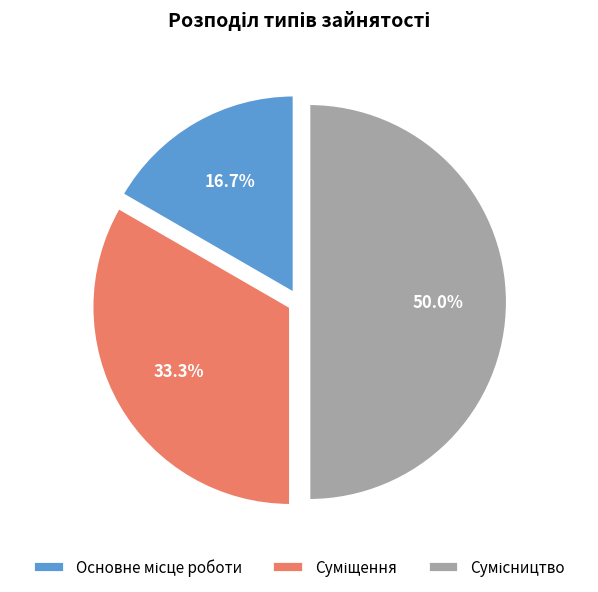

What percentage is the Сумісництво slice, to the nearest percent?

50%